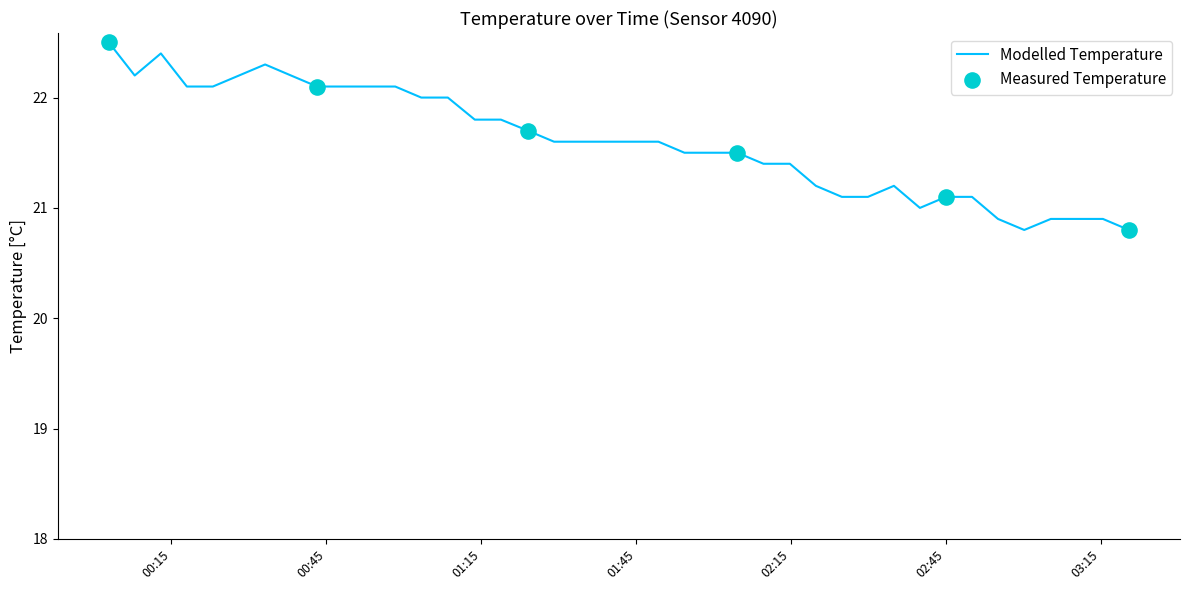

What is the smallest value displayed?

20.8